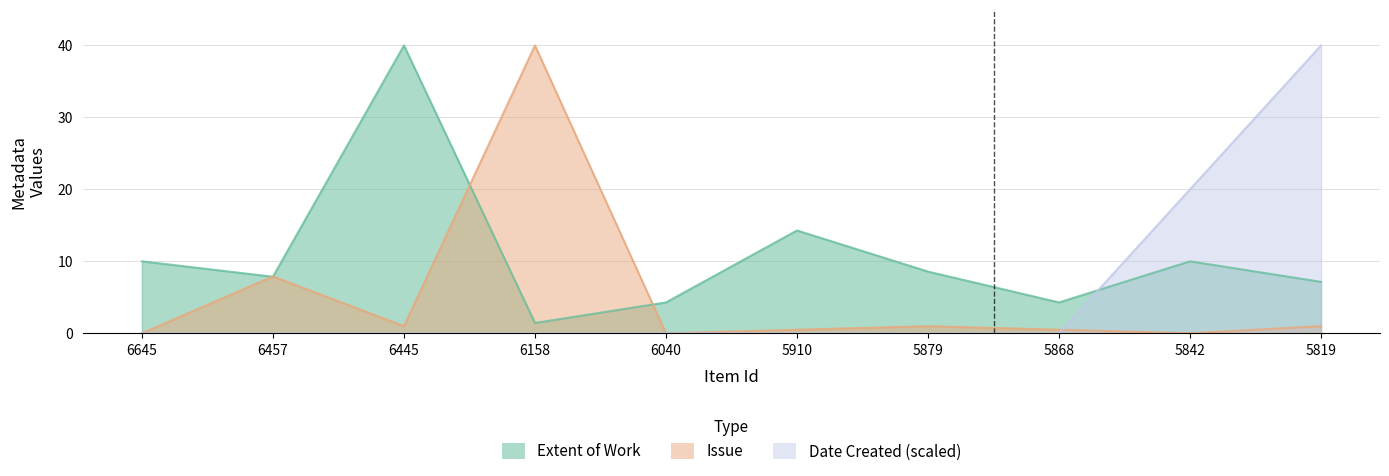

How many interior local valleys does the Extent of Work series have?

3